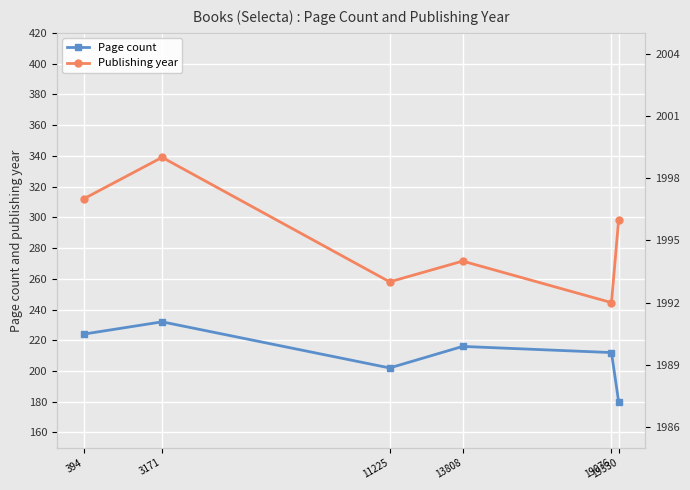

Which has a higher value, 13808 or 3171?

3171